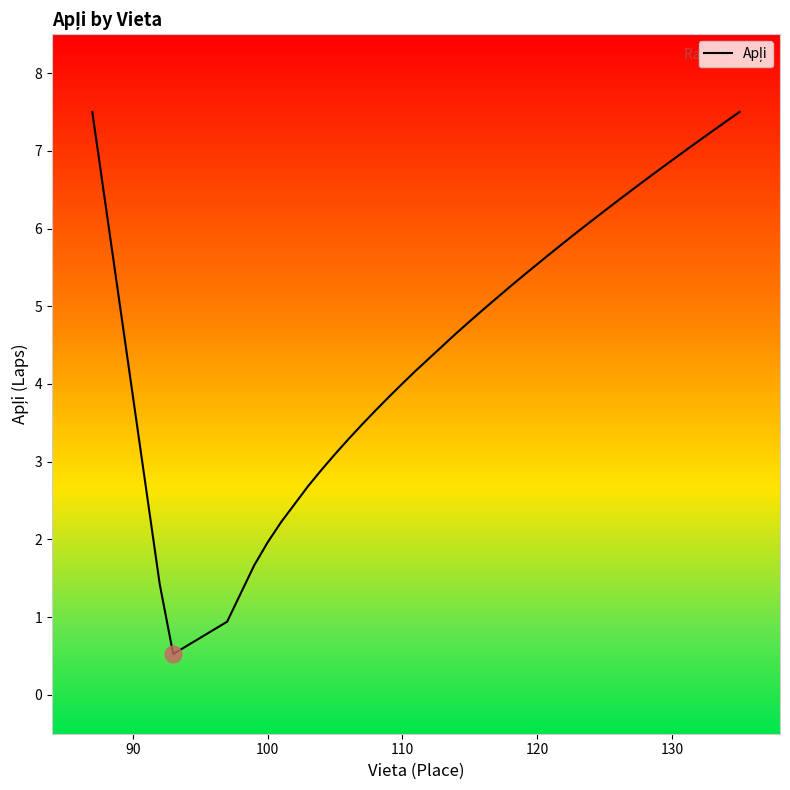

What is the maximum value shown in the chart?

7.5